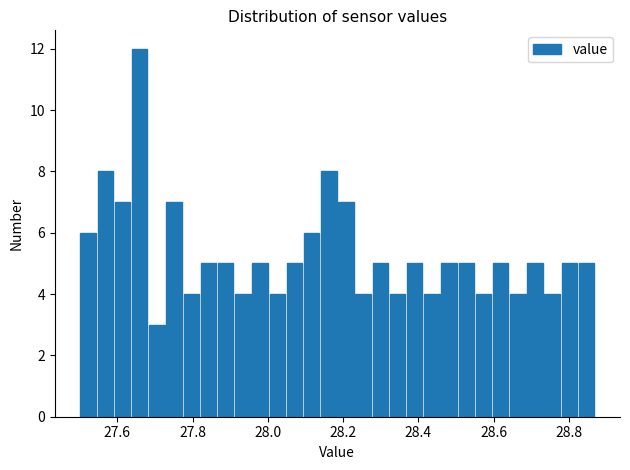

Read against the x-axis, roughly where is the centre of the tallest bar?

27.66